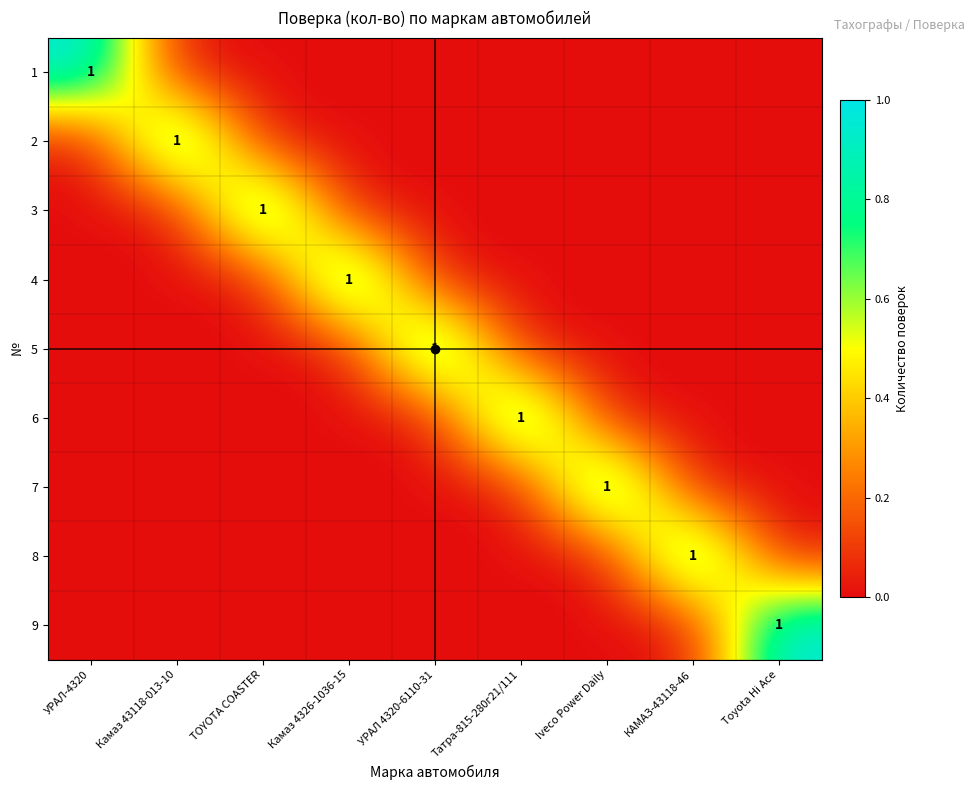

List the series in order of their peak value, highest first.

1, 2, 3, 4, 5, 6, 7, 8, 9